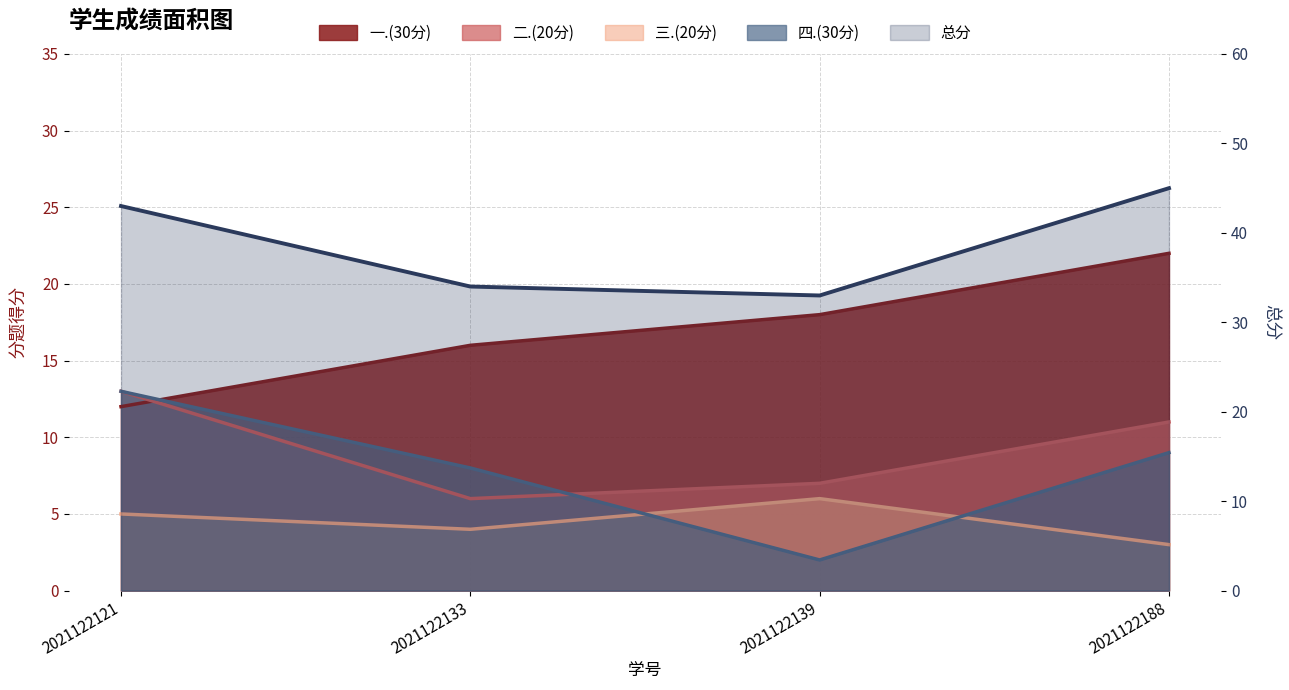

Reading left to right, extract all data points from this chart.

一.(30分): 2021122121=12	2021122133=16	2021122139=18	2021122188=22
二.(20分): 2021122121=13	2021122133=6	2021122139=7	2021122188=11
三.(20分): 2021122121=5	2021122133=4	2021122139=6	2021122188=3
四.(30分): 2021122121=13	2021122133=8	2021122139=2	2021122188=9
总分: 2021122121=43	2021122133=34	2021122139=33	2021122188=45